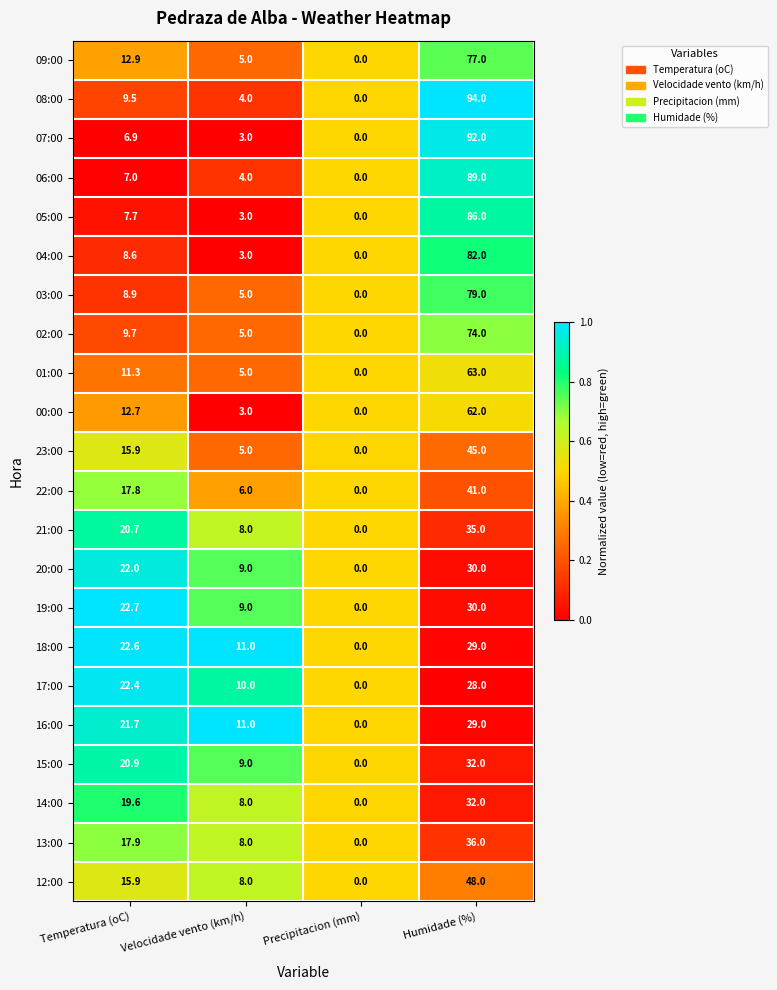

Which series changed the most between Temperatura (oC) and Humidade (%)?

07:00